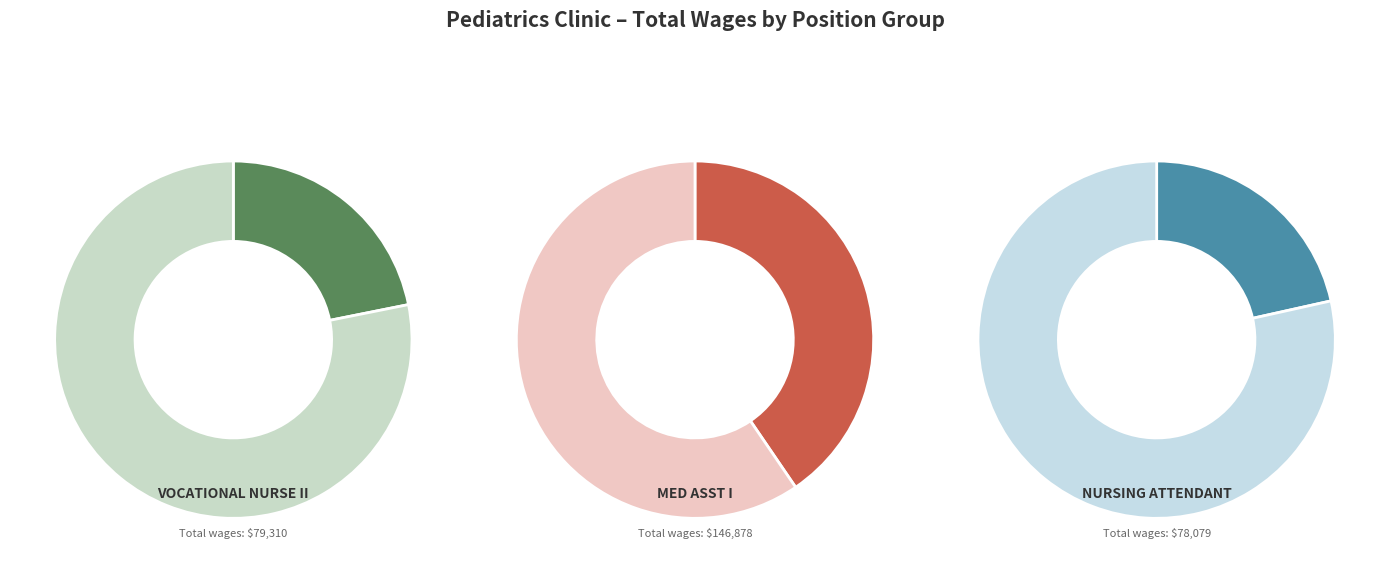

Is there any slice that represents more than half of the pie?

No